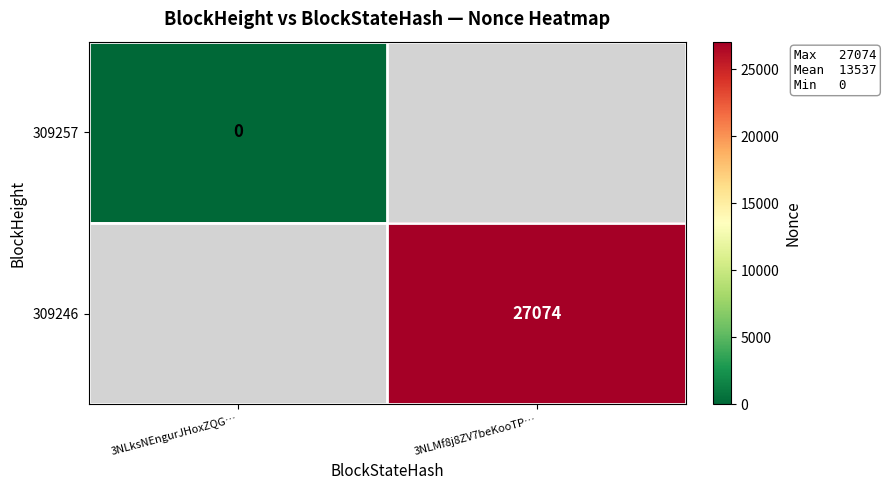

Rank the series by their maximum value, from highest to lowest.

309257, 309246